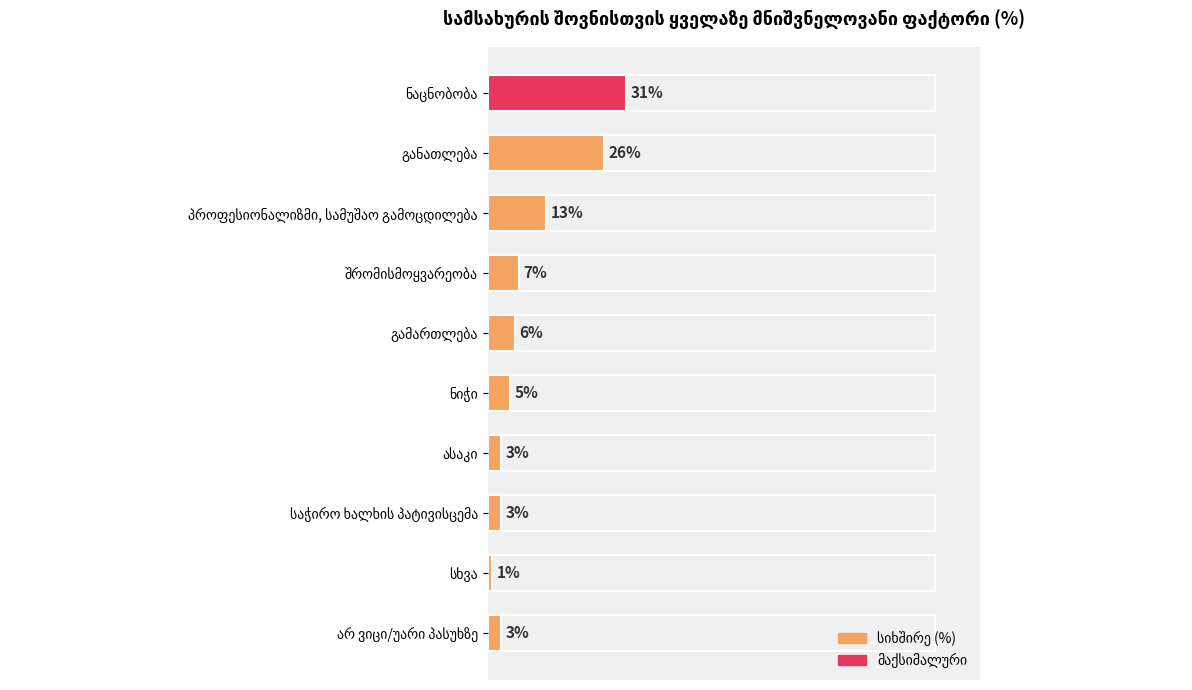

Count the number of data series in this chart.

1